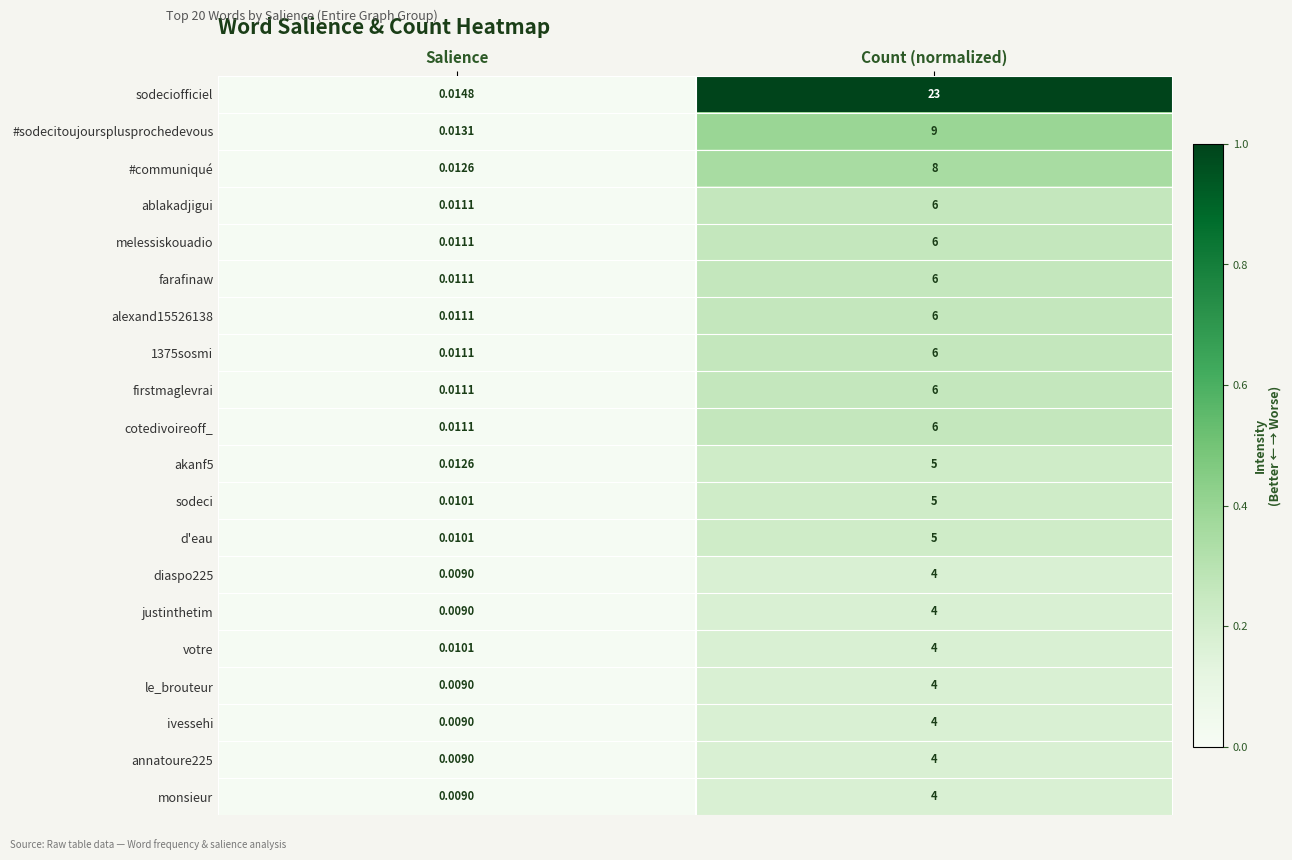

Which category has the lowest value across all series?

Salience